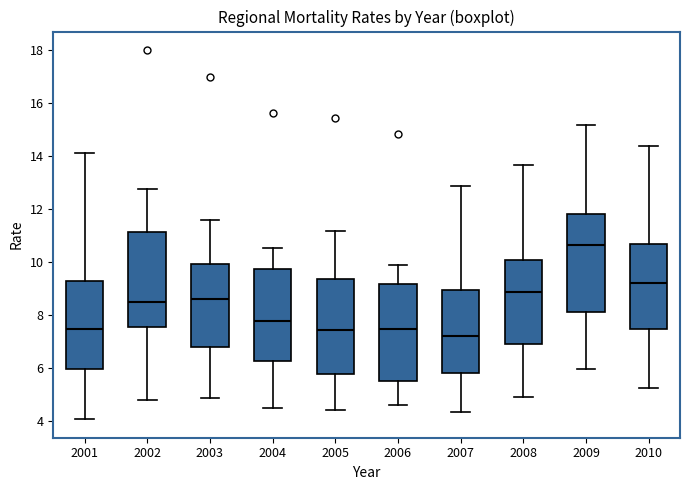

Which box has the highest median line?

2009